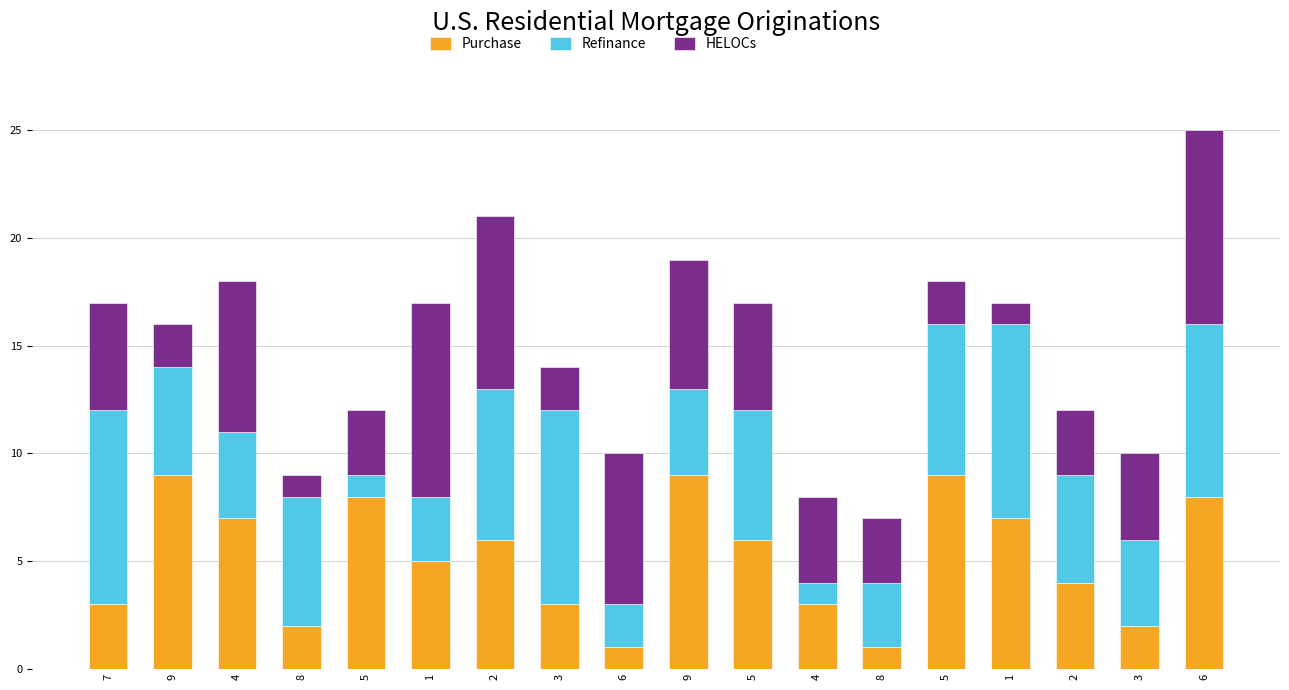

What are all the series names shown in the legend?

Purchase, Refinance, HELOCs